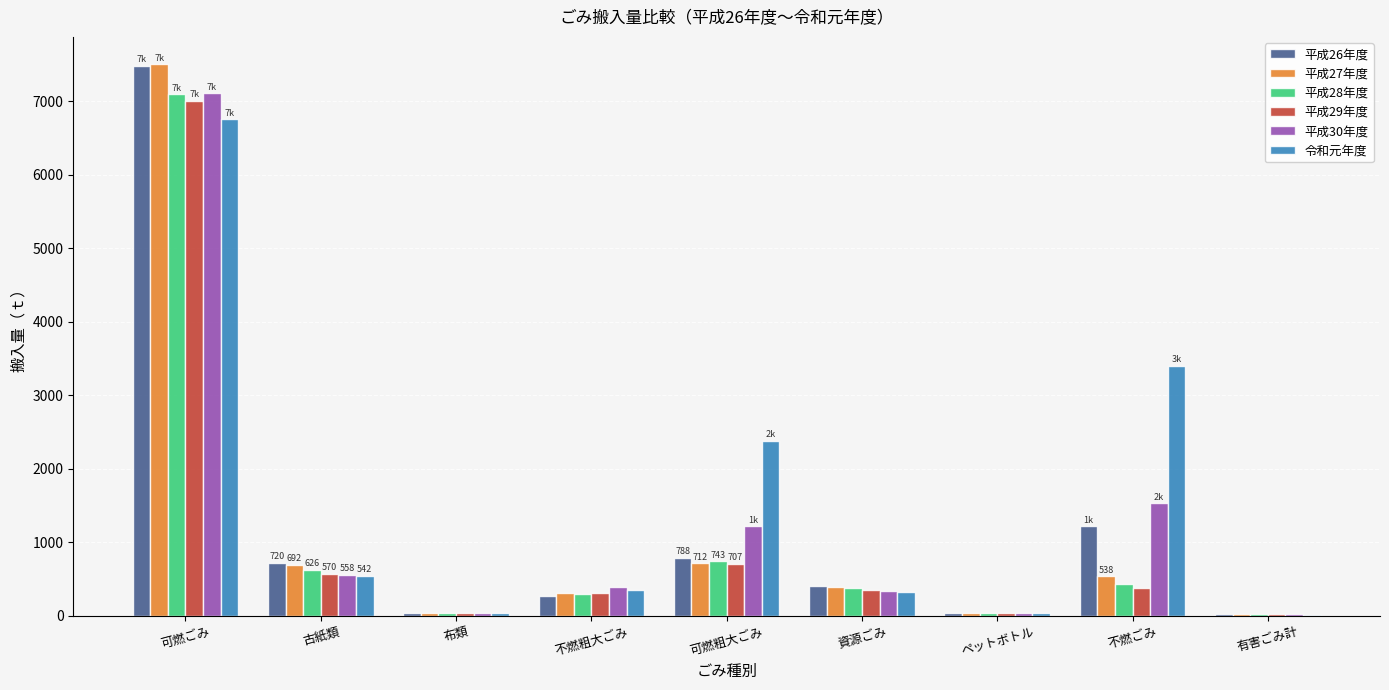

Count the number of data series in this chart.

6